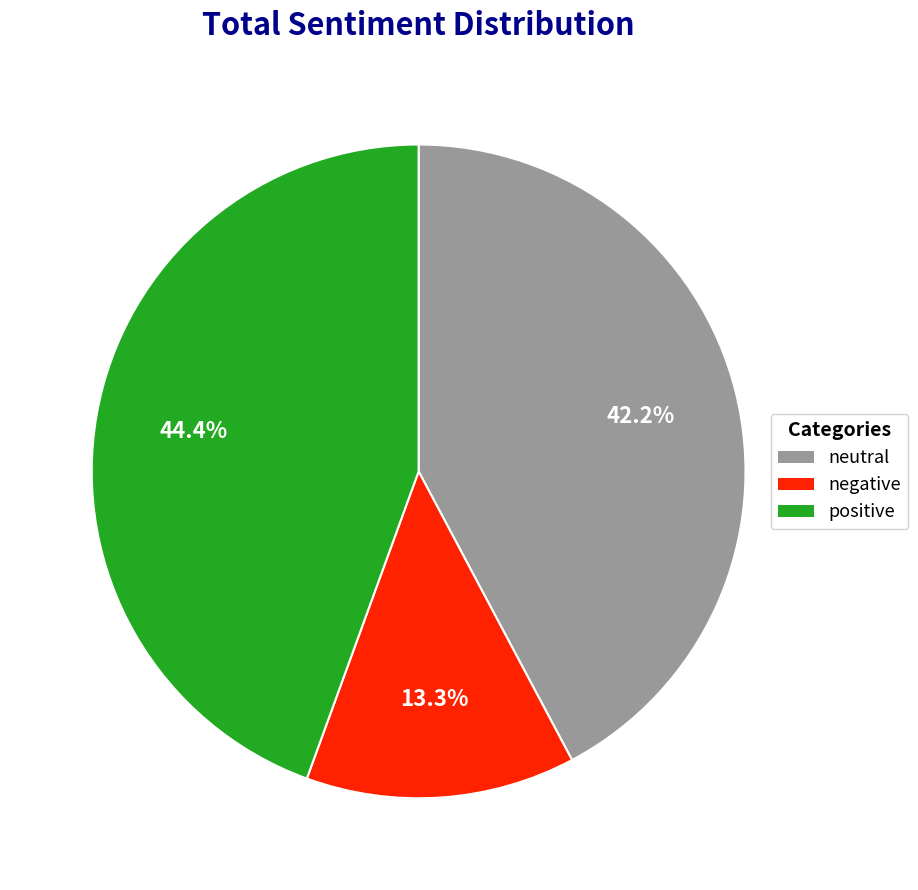

Rank the categories by value from lowest to highest.

negative, neutral, positive